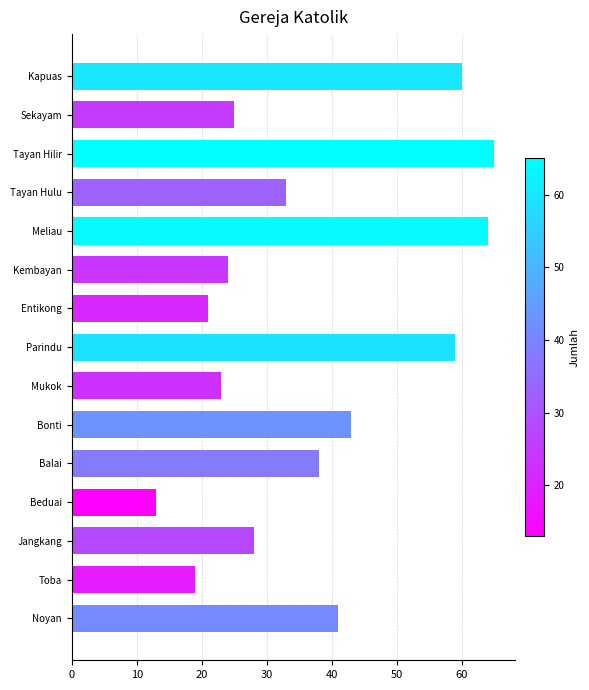

What is the ratio of the value at Parindu to the value at Tayan Hulu?

1.8